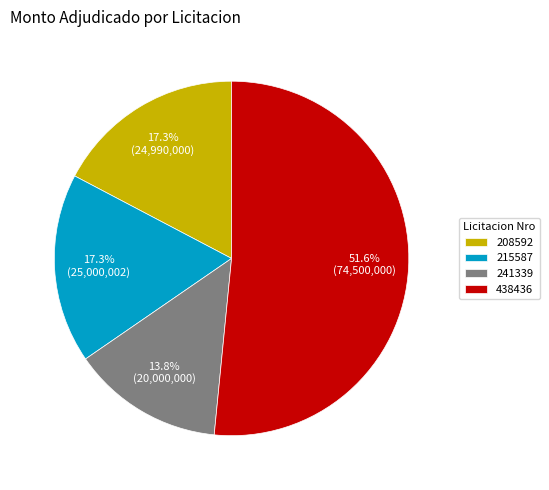

Is there a majority slice in this chart?

Yes